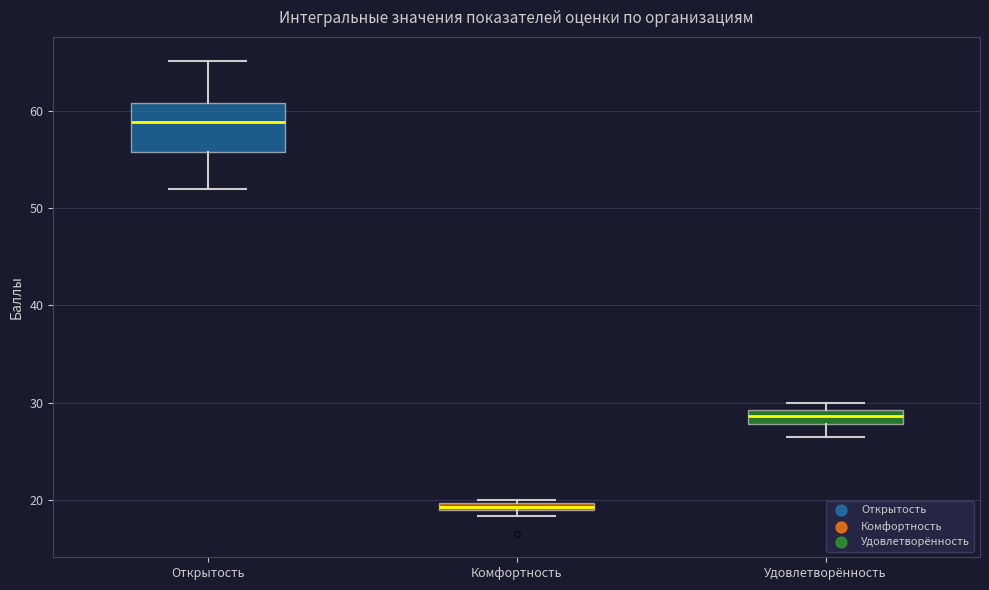

Where is the upper edge of the box for Комфортность on the y-axis? The values are not printed on the chart, so give them approximately, as read against the axis.

20